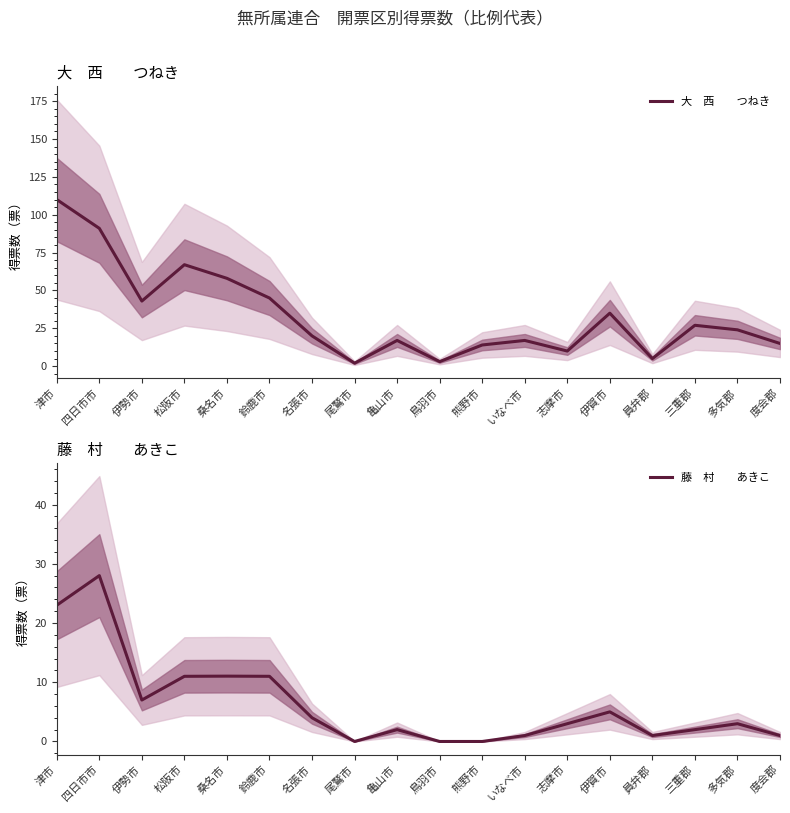

What are all the series names shown in the legend?

大　西　　つねき, 藤　村　　あきこ